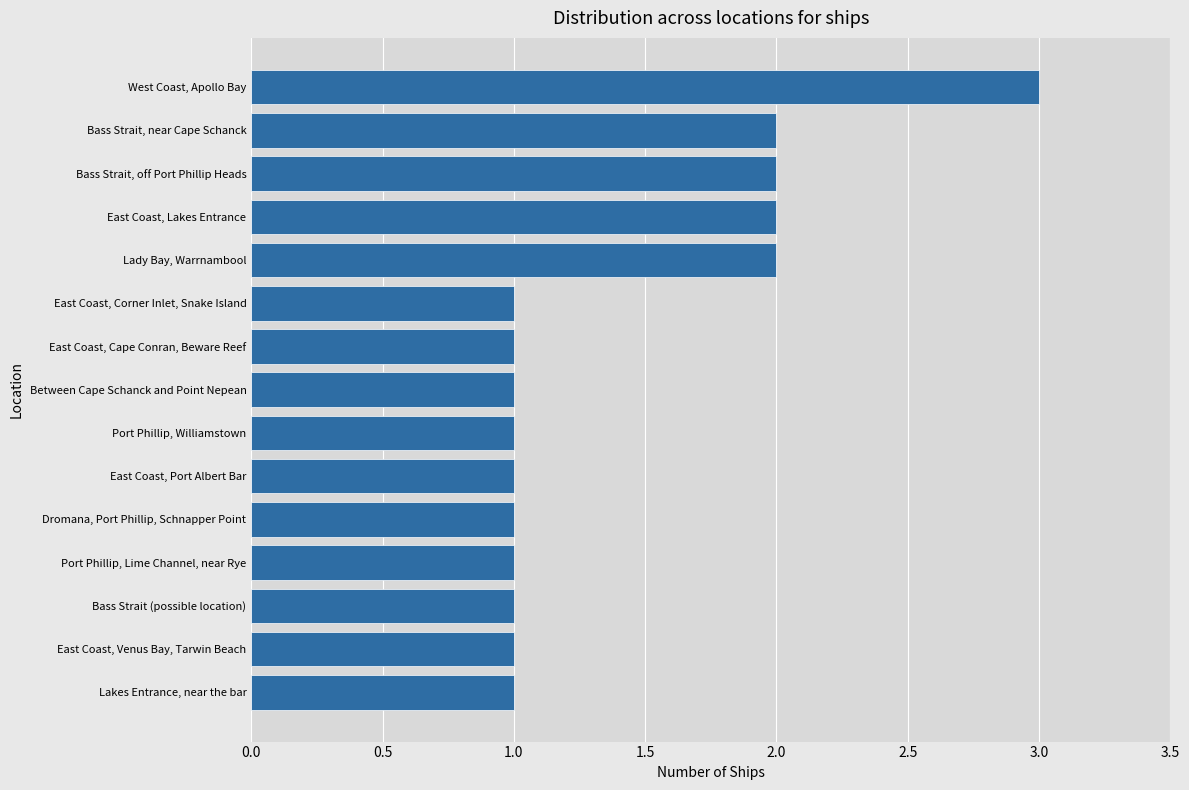

Is it true that the value at East Coast, Lakes Entrance is 2?

True